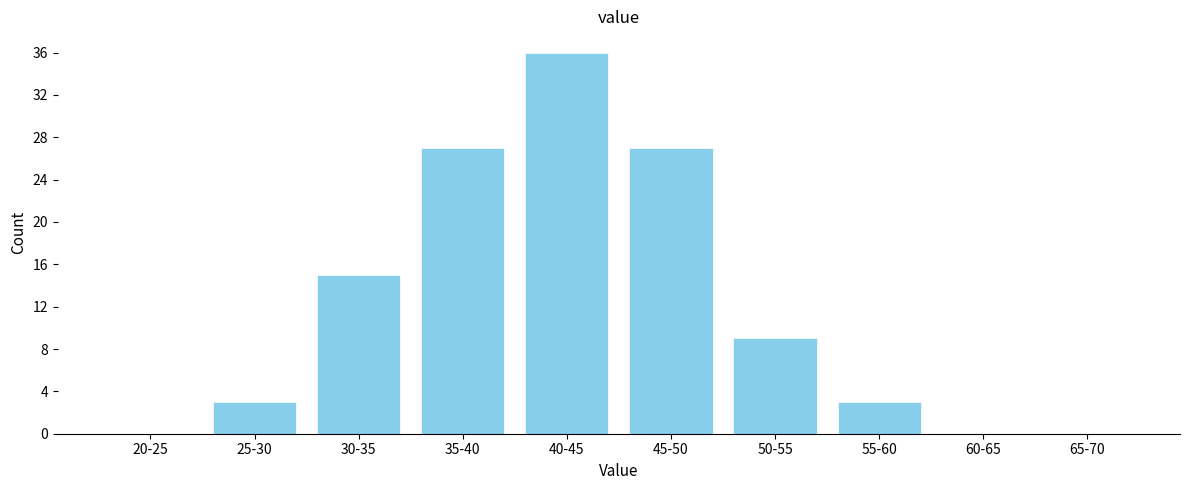

At which label is the value closest to 18?

30-35